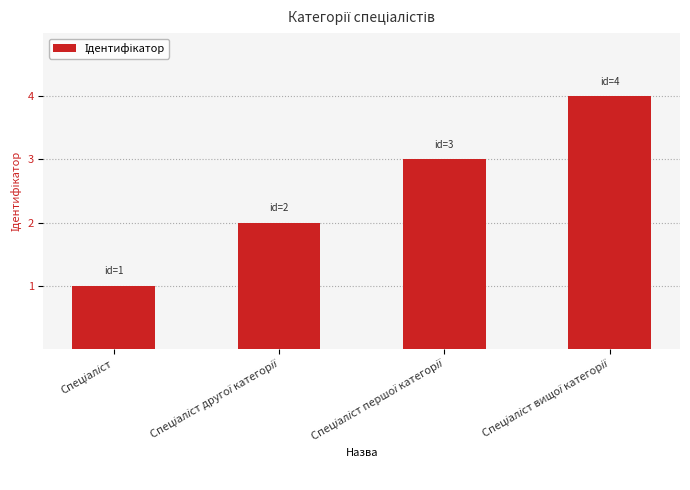

What is the difference between the maximum and minimum values?

3